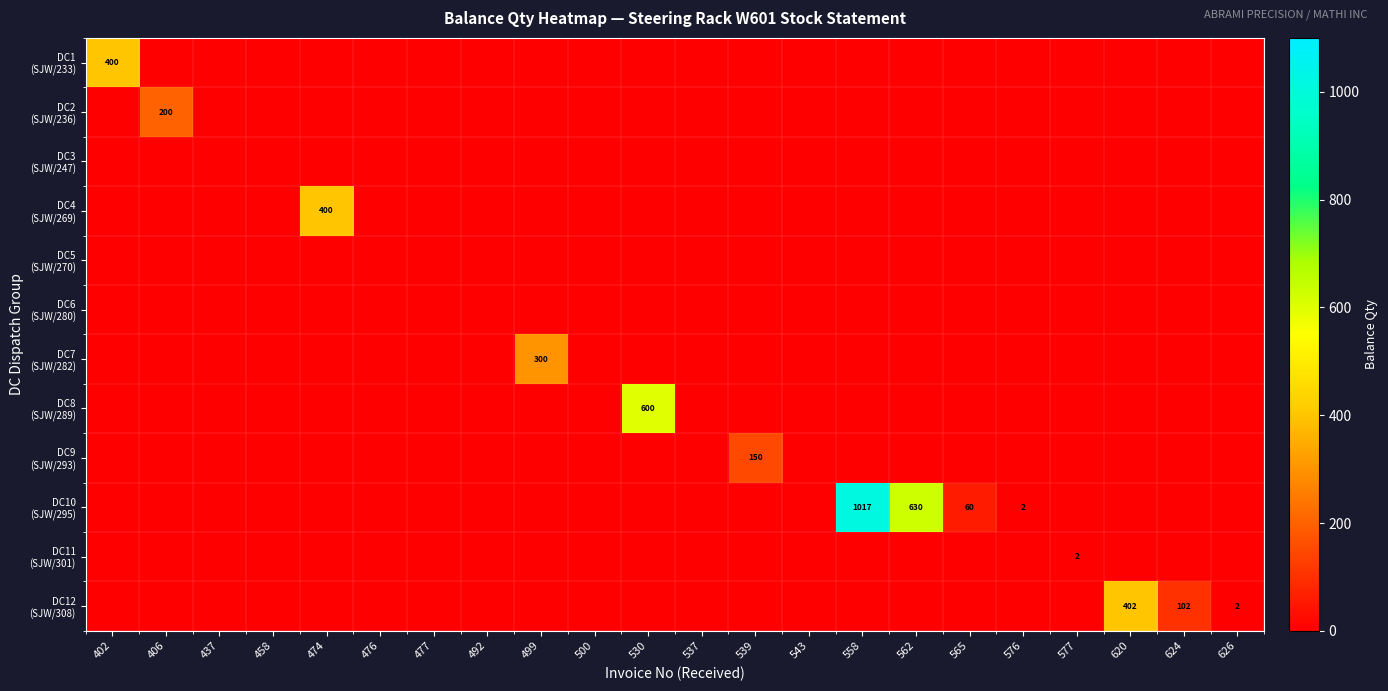

What is the spread (max minus min) of values at 576?

2